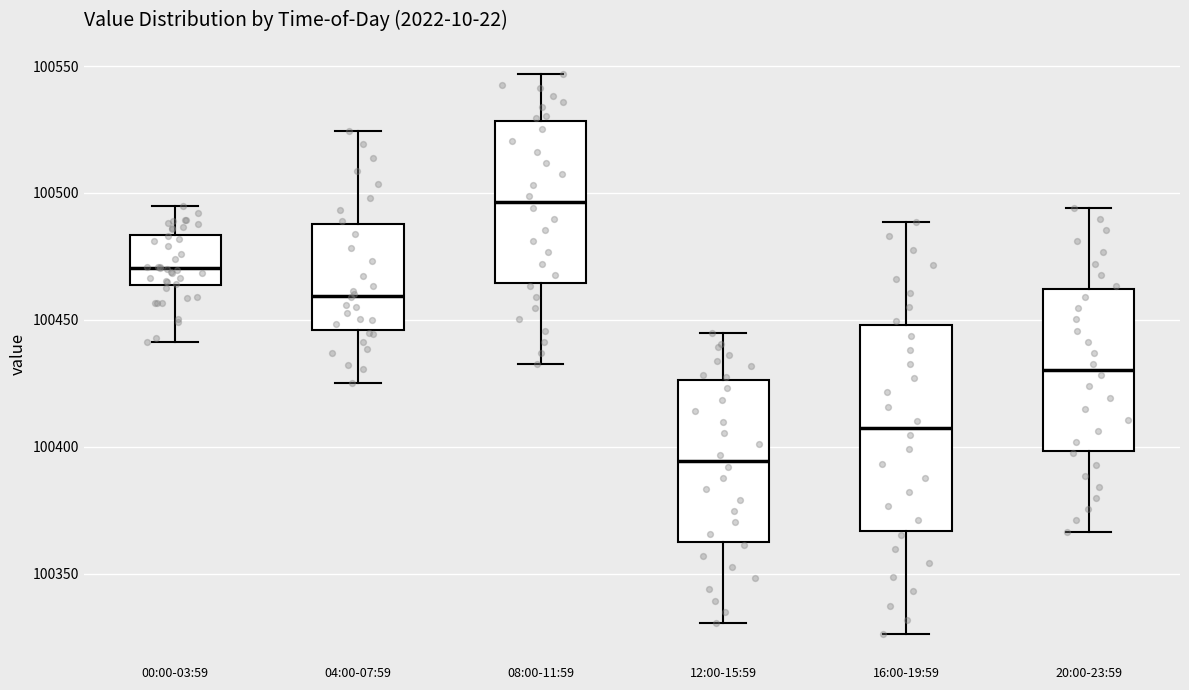

Reading left to right, transcribe this box plot: for each box, give where its median line is, the range the box spans, and where its two whiskers end, as read against the y-axis. The values are not printed on the chart, so give them approximately, as read against the axis.

00:00-03:59: median 100470, box 100465 to 100485, whiskers 100440 to 100495
04:00-07:59: median 100460, box 100445 to 100490, whiskers 100425 to 100525
08:00-11:59: median 100495, box 100465 to 100530, whiskers 100435 to 100545
12:00-15:59: median 100395, box 100365 to 100425, whiskers 100330 to 100445
16:00-19:59: median 100405, box 100365 to 100450, whiskers 100325 to 100490
20:00-23:59: median 100430, box 100400 to 100460, whiskers 100365 to 100495